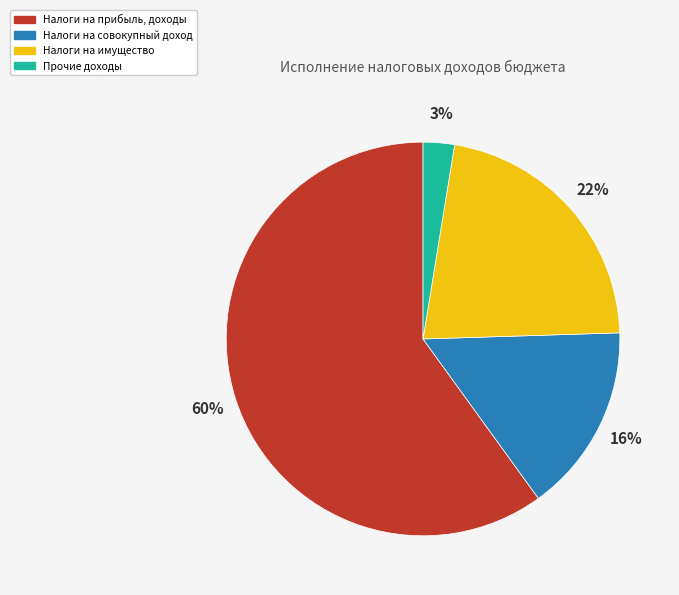

What is the largest slice in the pie chart?

Налоги на прибыль, доходы